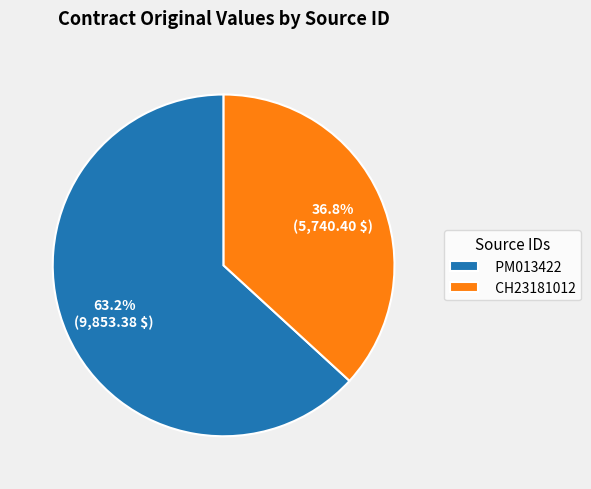

To the nearest percent, what percentage of the pie is CH23181012?

37%